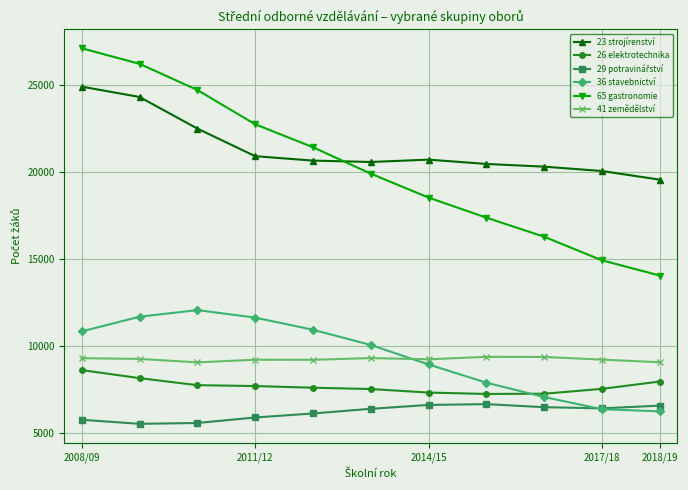

True or false: 36 stavebnictví and 41 zemědělství cross at least once.

True